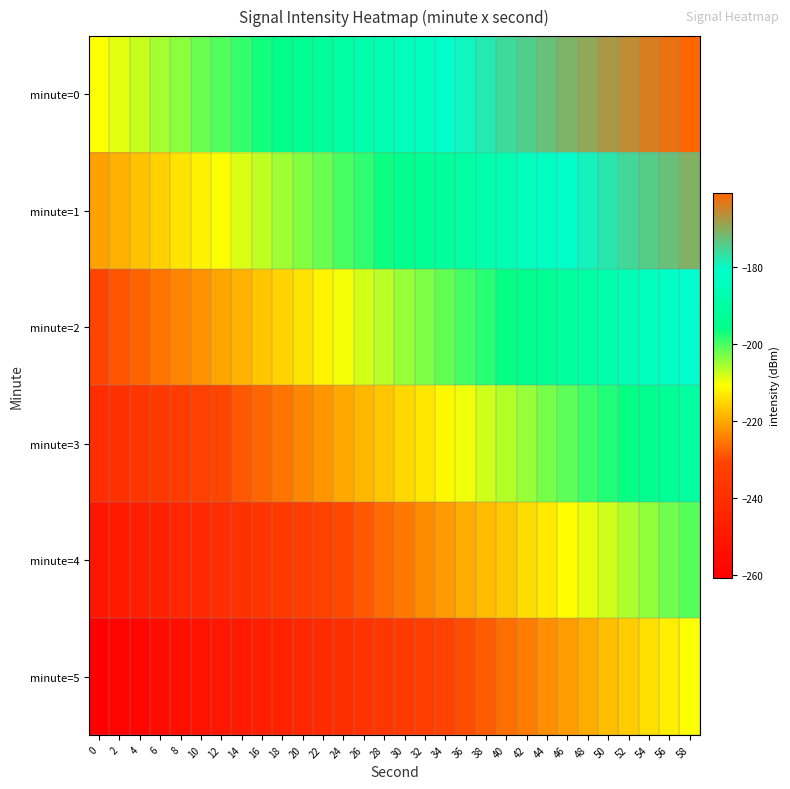

What is the difference between the highest and lowest values at 20?

50.0